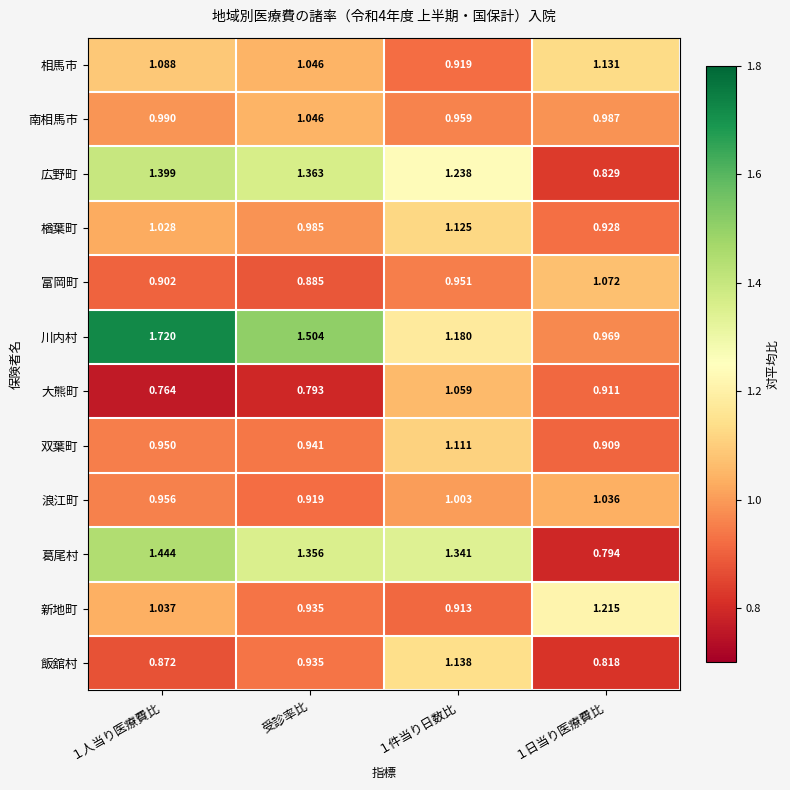

Which series has the largest range (max minus min)?

川内村